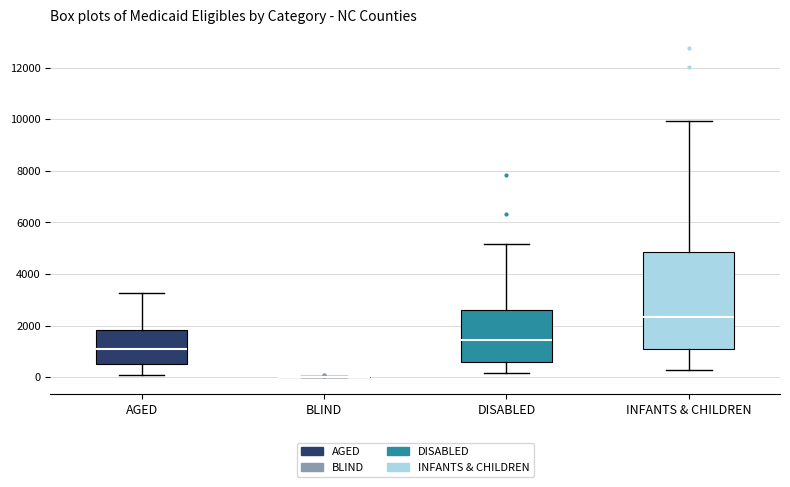

Where does the upper whisker of the box for DISABLED end on the y-axis? The values are not printed on the chart, so give them approximately, as read against the axis.

5200